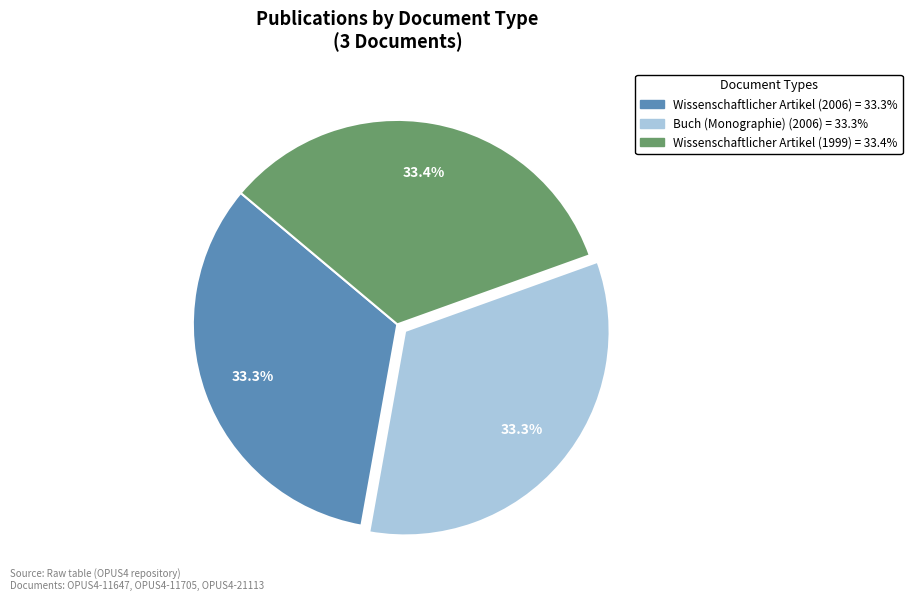

To the nearest percent, what is the combined percentage of Wissenschaftlicher Artikel (2006) and Wissenschaftlicher Artikel (1999)?

67%